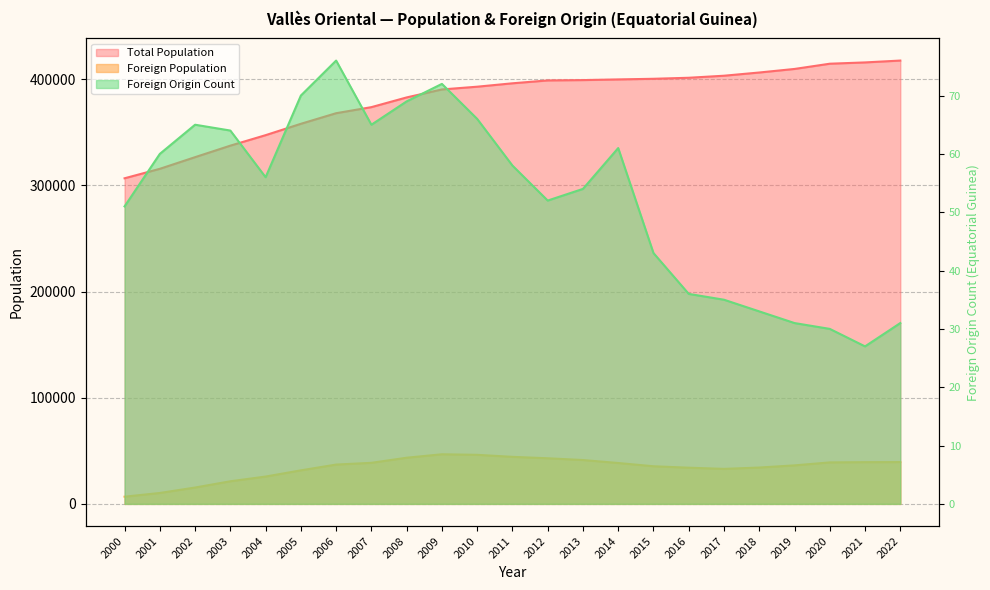

Is it true that Foreign Origin Count equals 61 at 2016?

False